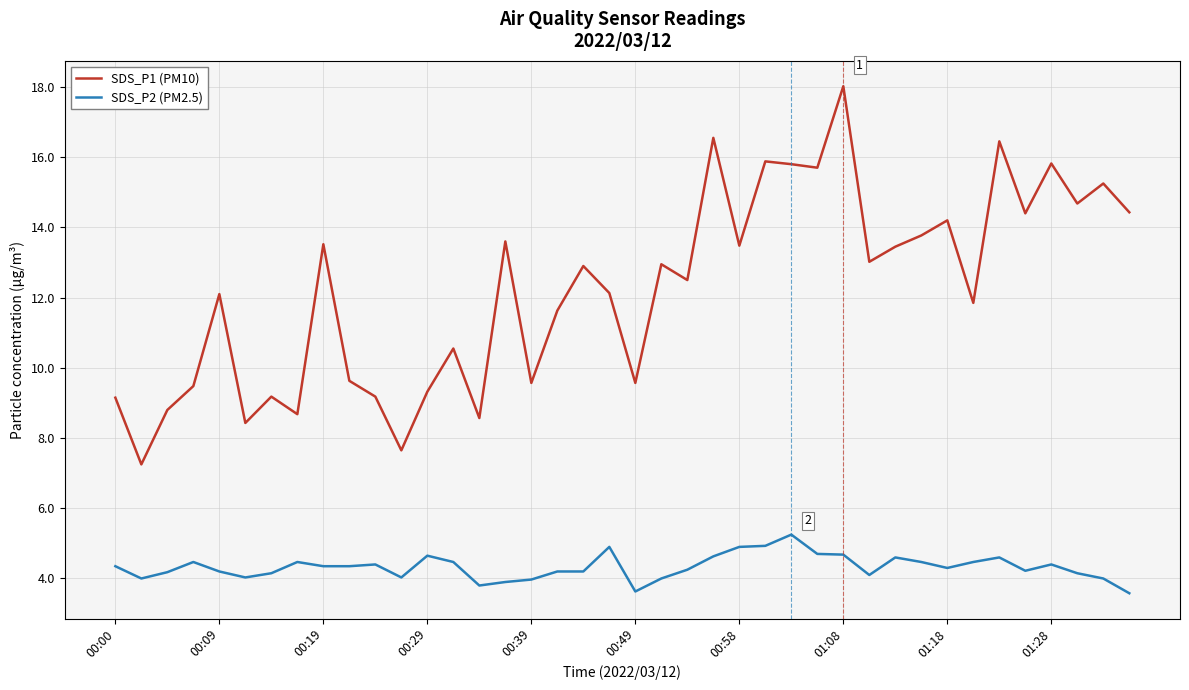

What is the difference between the maximum and second lowest values in the SDS_P2 (PM2.5) series?

1.6